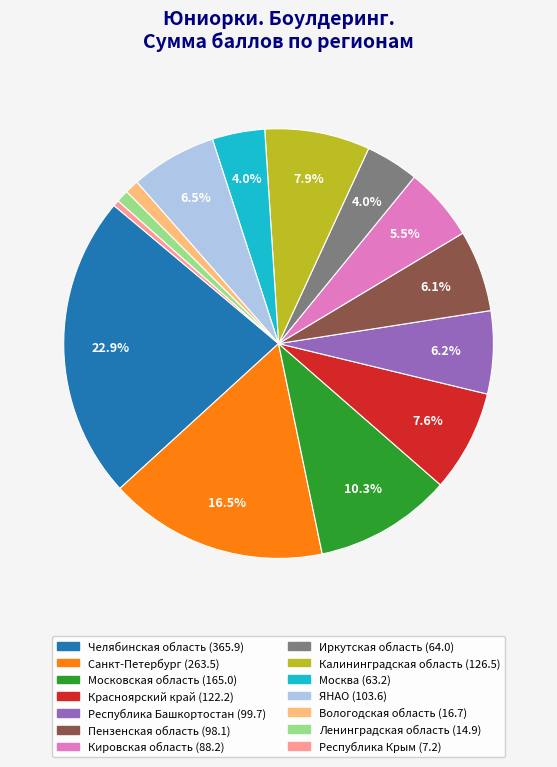

What is the ratio of the value at Ленинградская область to the value at Красноярский край?

0.1